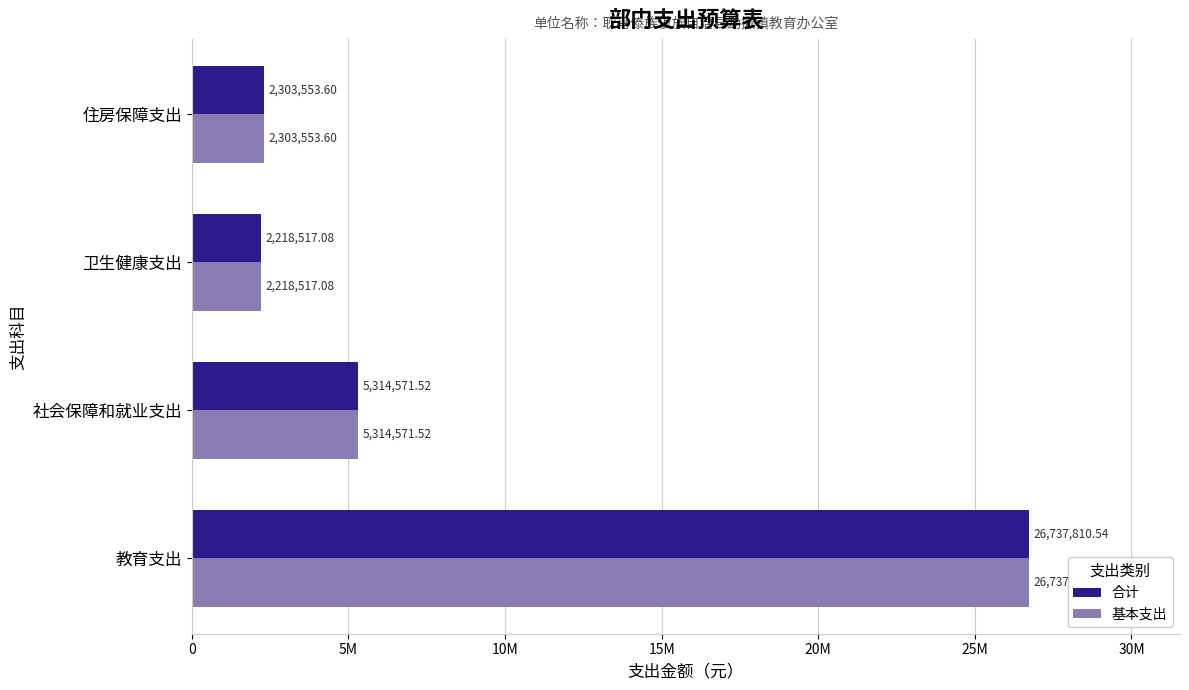

What are all the series names shown in the legend?

合计, 基本支出